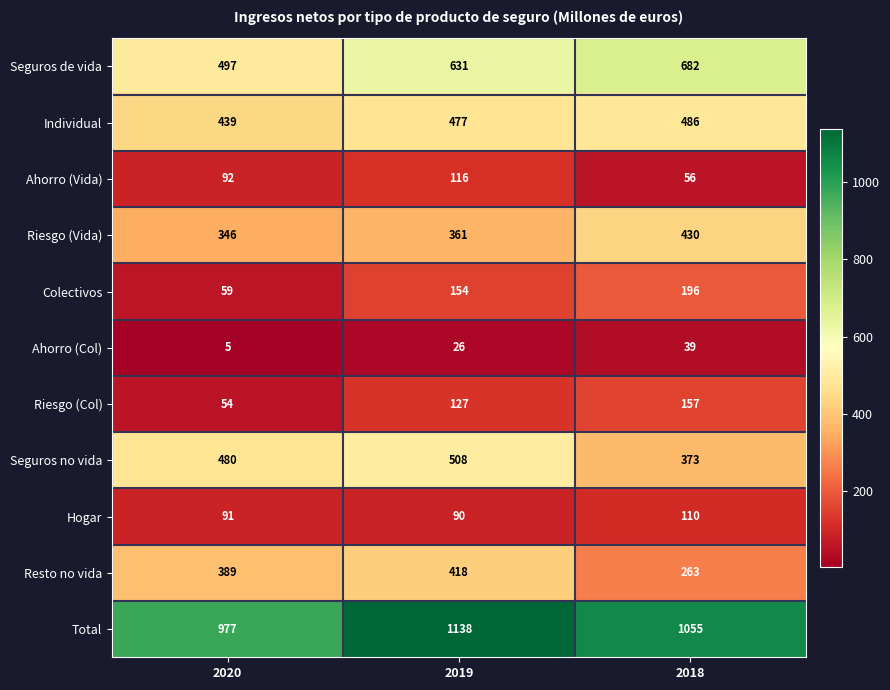

Which series has the widest spread of values?

Seguros de vida